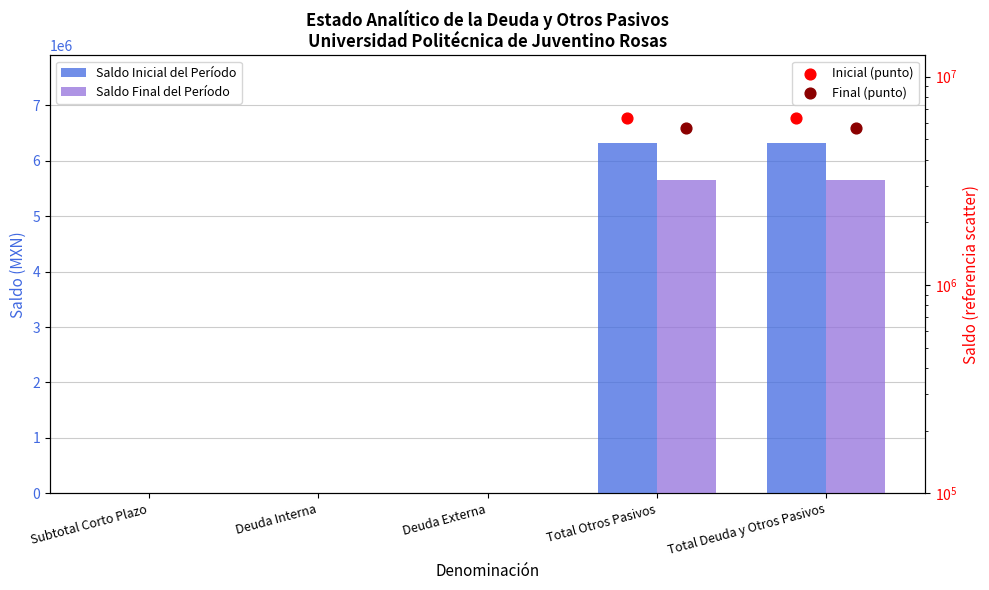

At how many categories does at least one series exceed 5005399?

2